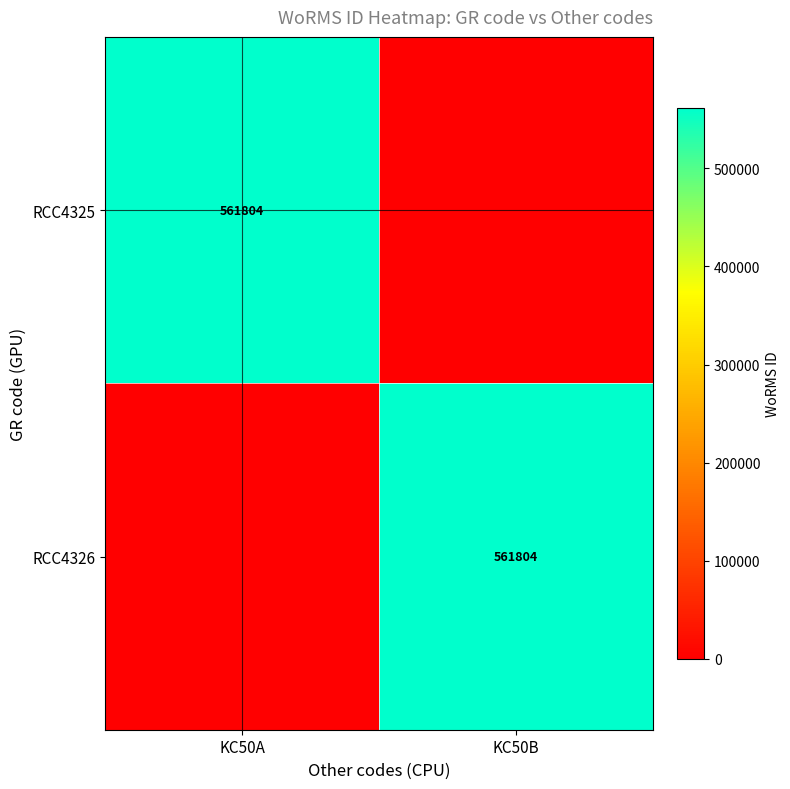

Is it true that RCC4326 equals 835234 at KC50B?

False